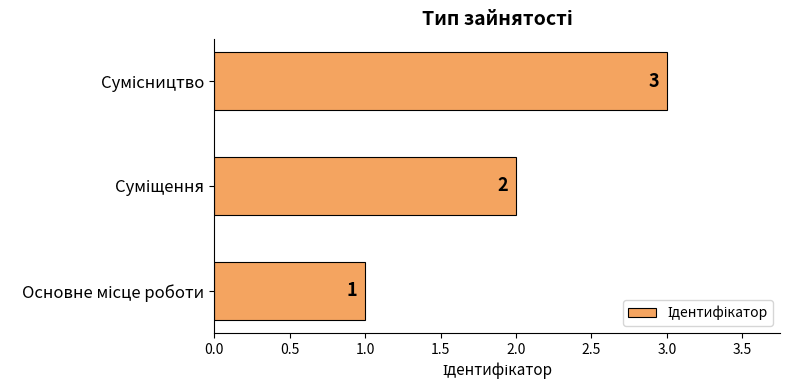

How many values are between 1 and 3?

3